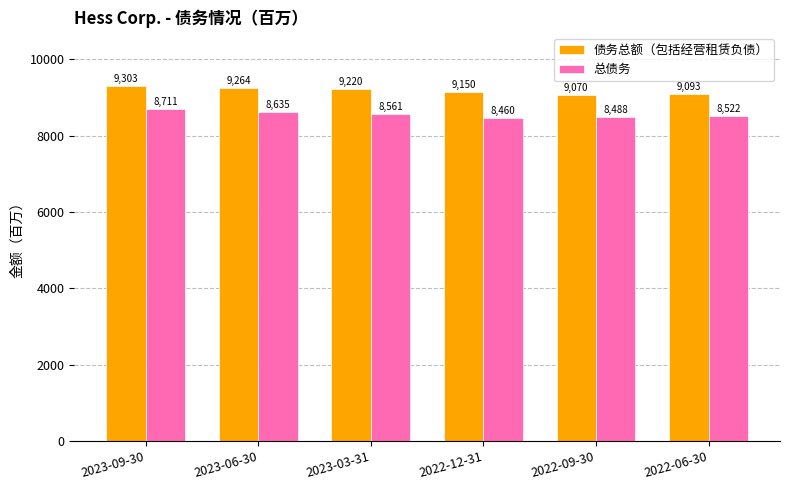

The 债务总额（包括经营租赁负债） series shows 9220 at 2023-03-31. True or false?

True